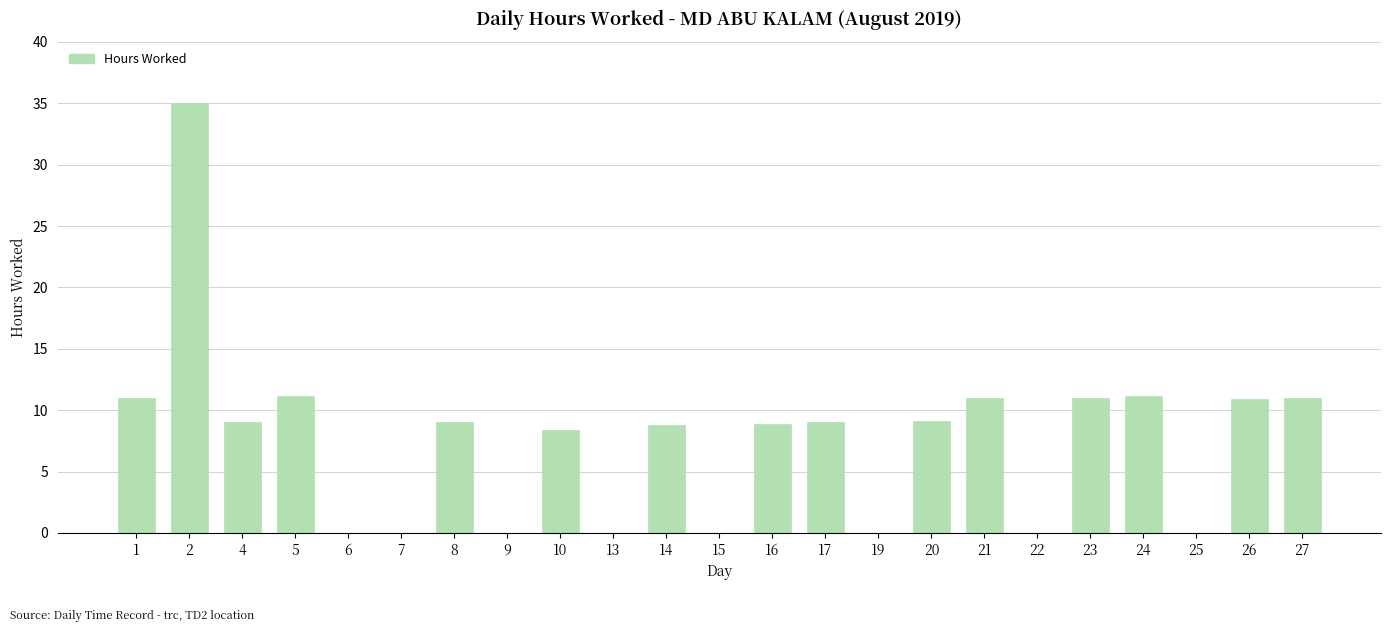

True or false: the data shows 35.0 at 2.

True